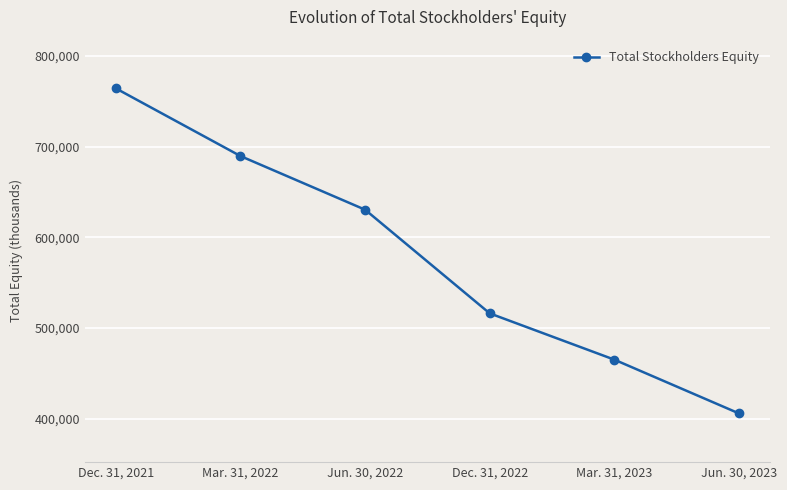

Reading left to right, what are all the values shown in this chart?

764298	689669	630519	516195	465139	405855